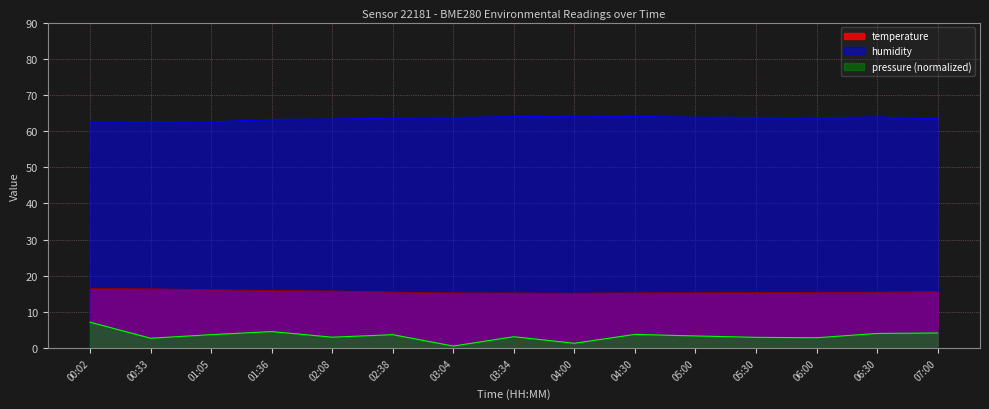

Which series has the largest total across all categories?

humidity